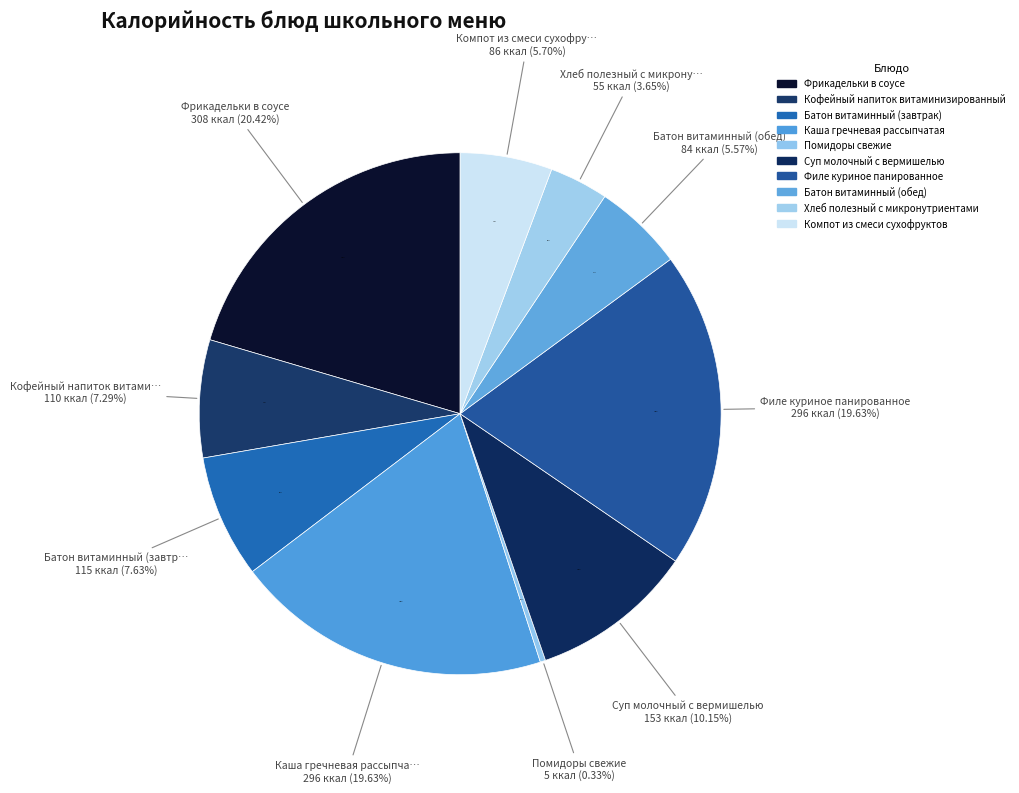

What percentage is the Батон витаминный (обед) slice, to the nearest percent?

6%